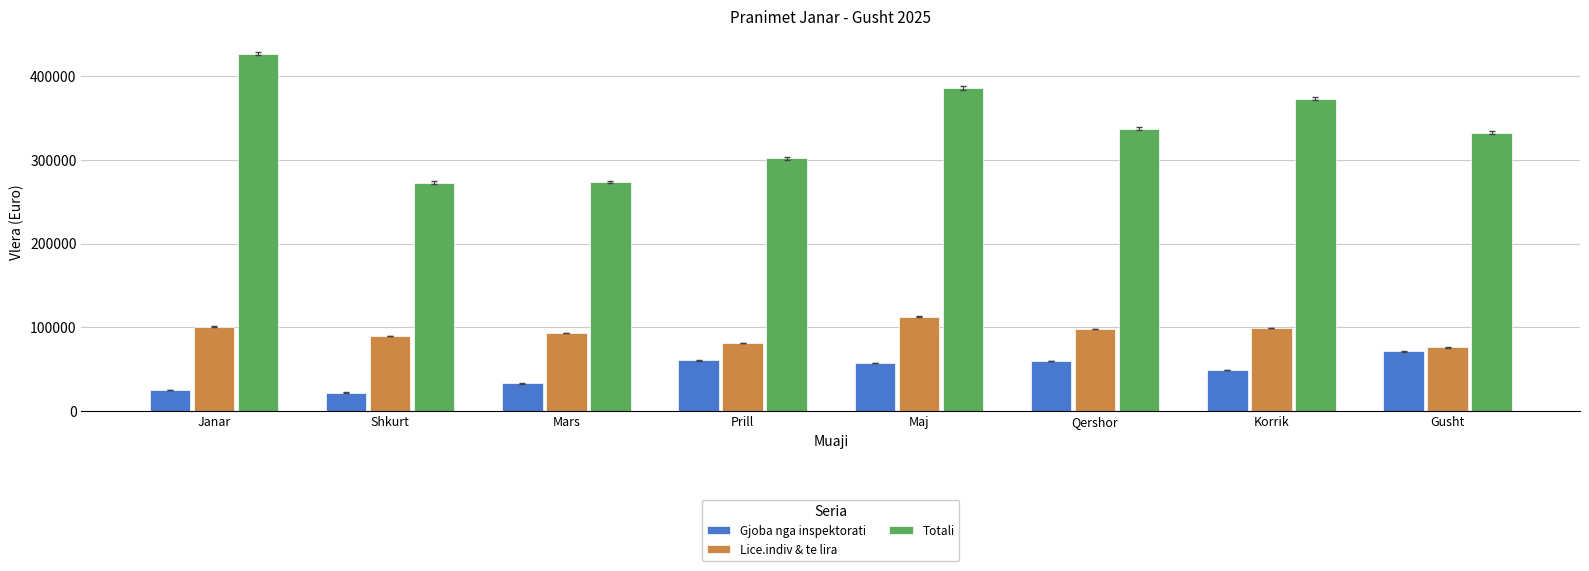

How many values in the Gjoba nga inspektorati series are below 56943?

4